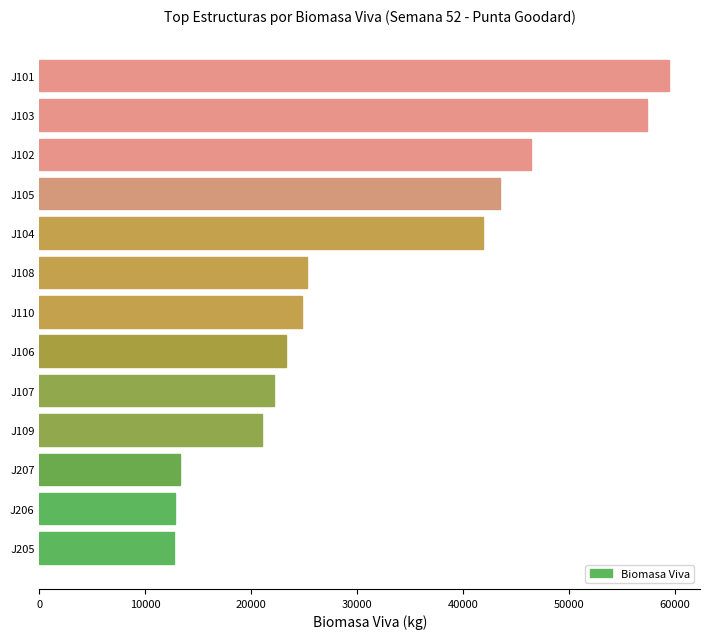

How many bars are there in total?

13